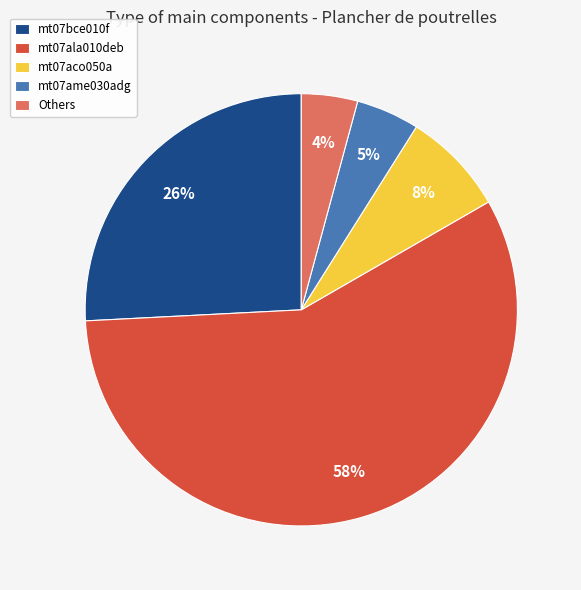

Which slice is the smallest?

Others